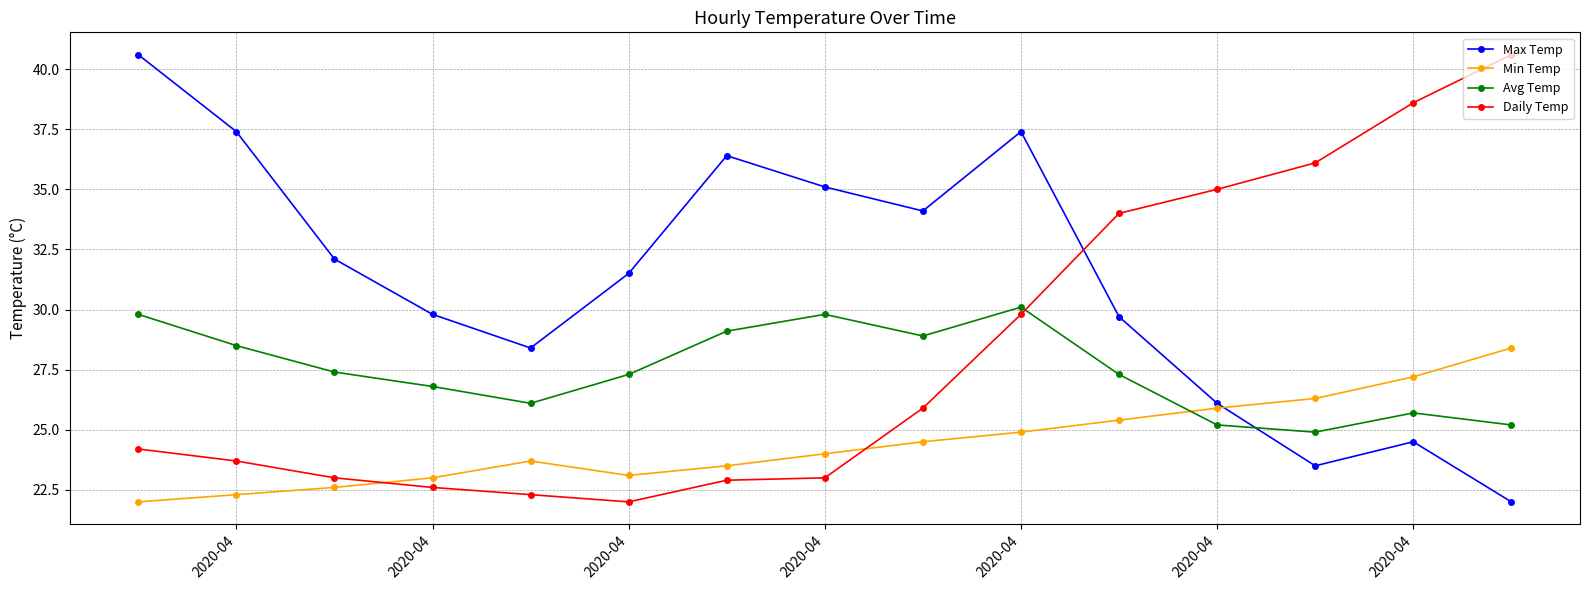

What is the minimum value for Max Temp?

22.0